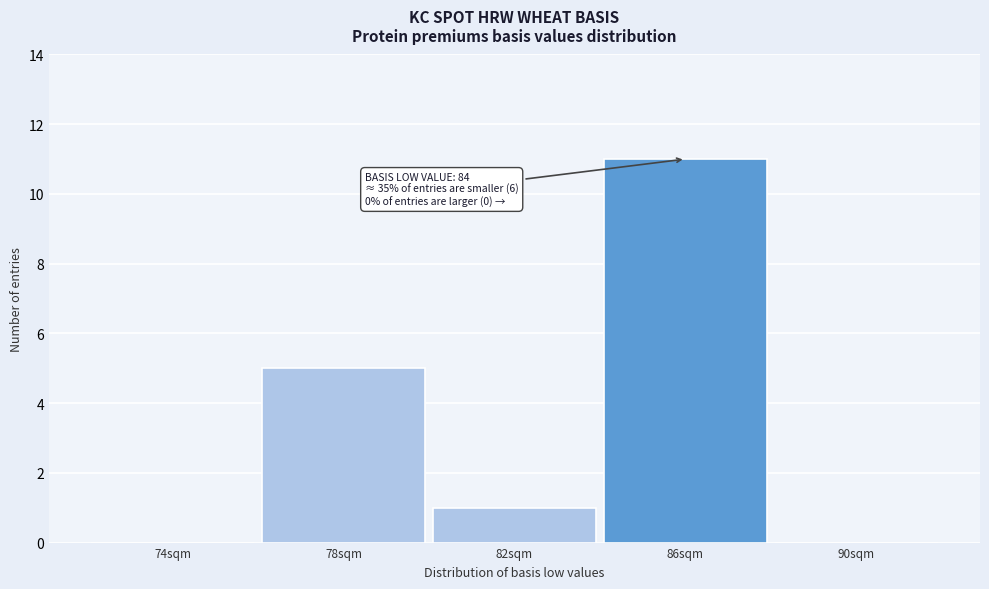

Reading left to right, transcribe all the data shown in this chart.

74sqm=0	78sqm=5	82sqm=1	86sqm=11	90sqm=0